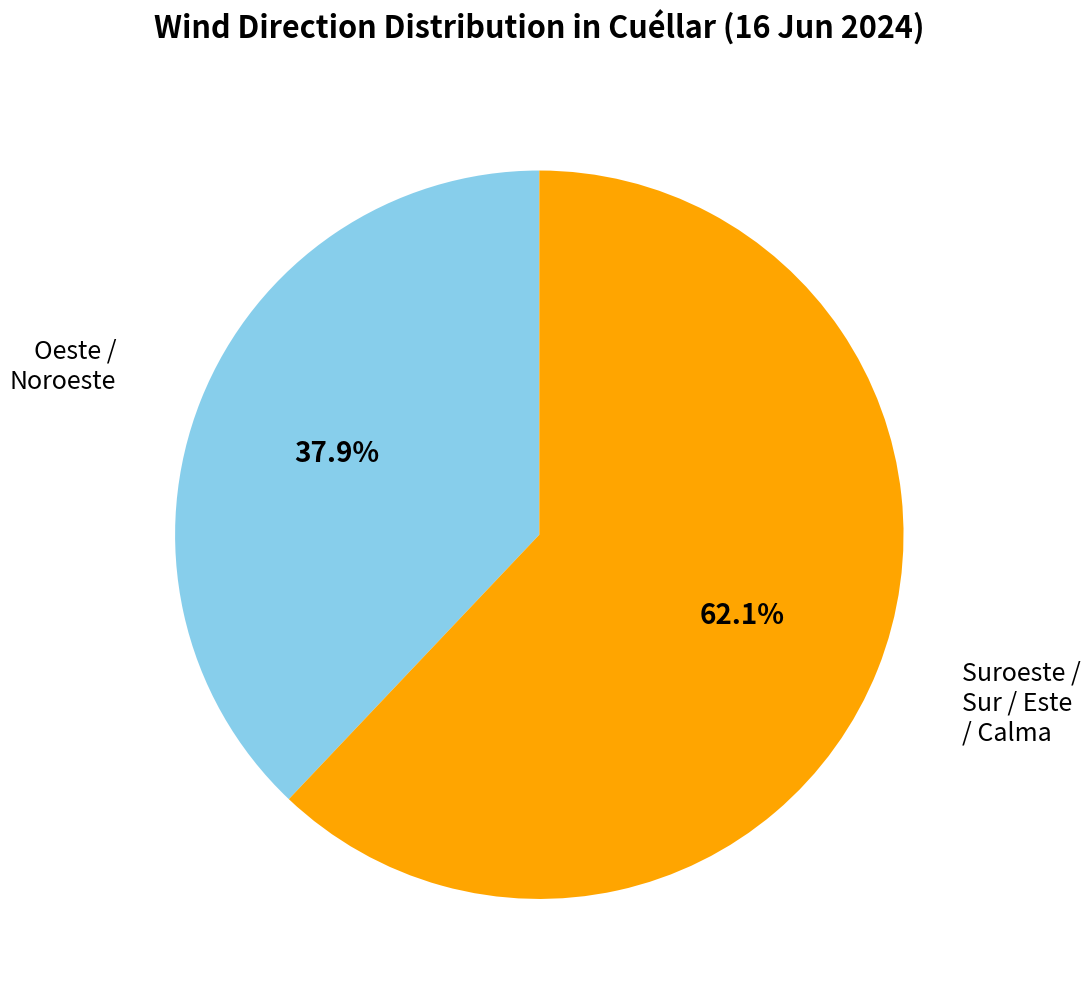

Is there any slice that represents more than half of the pie?

Yes